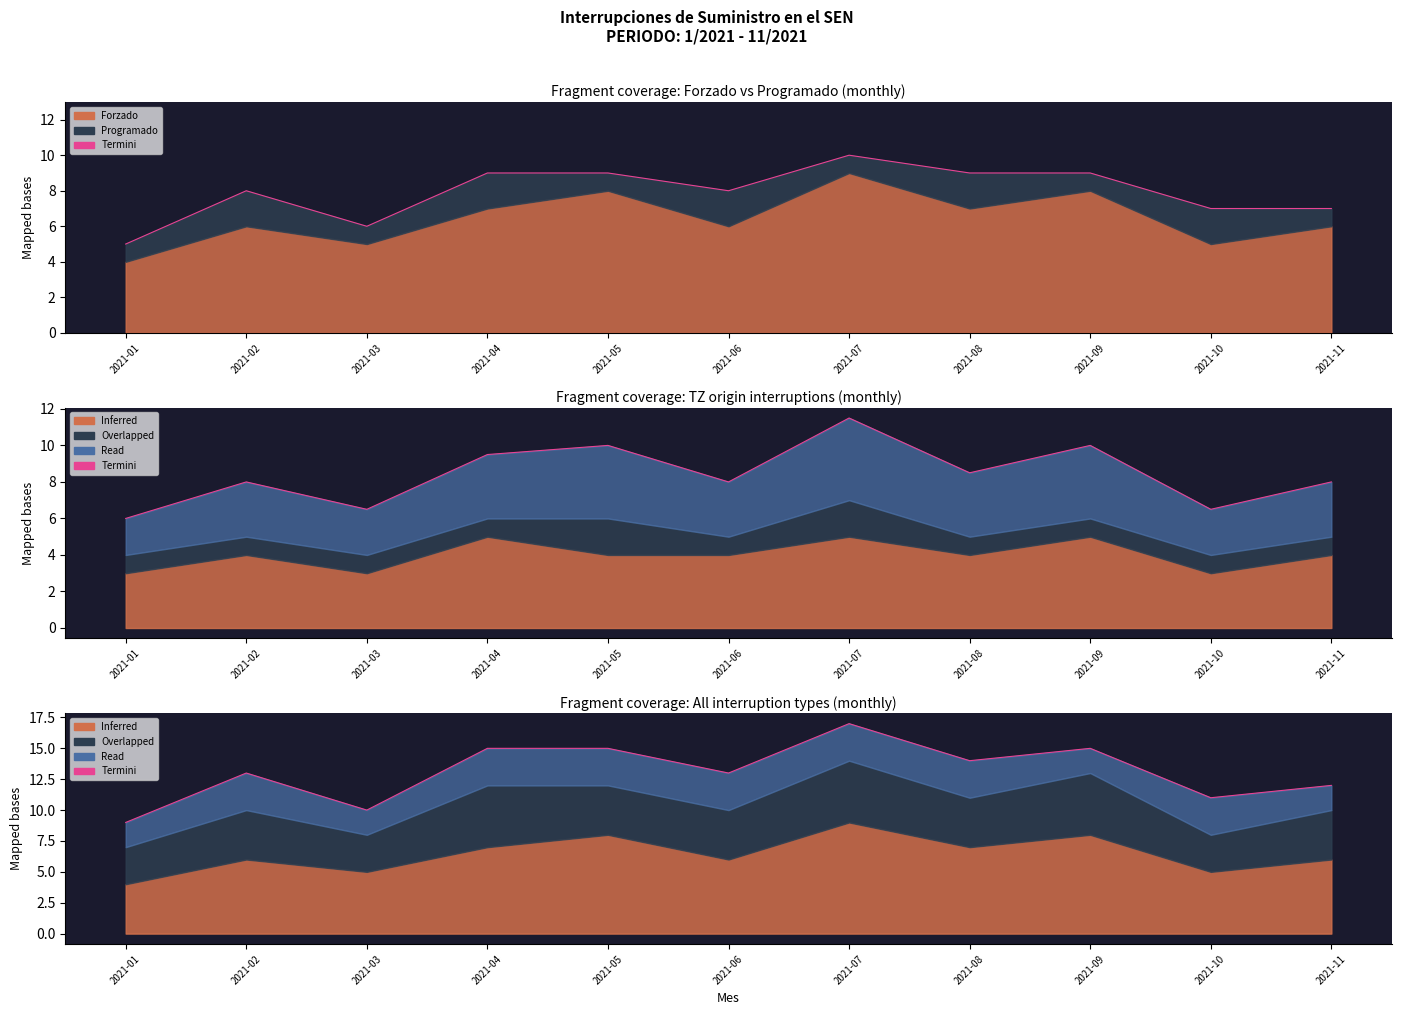

What is the change in value from 2021-04 to 2021-11?

-3